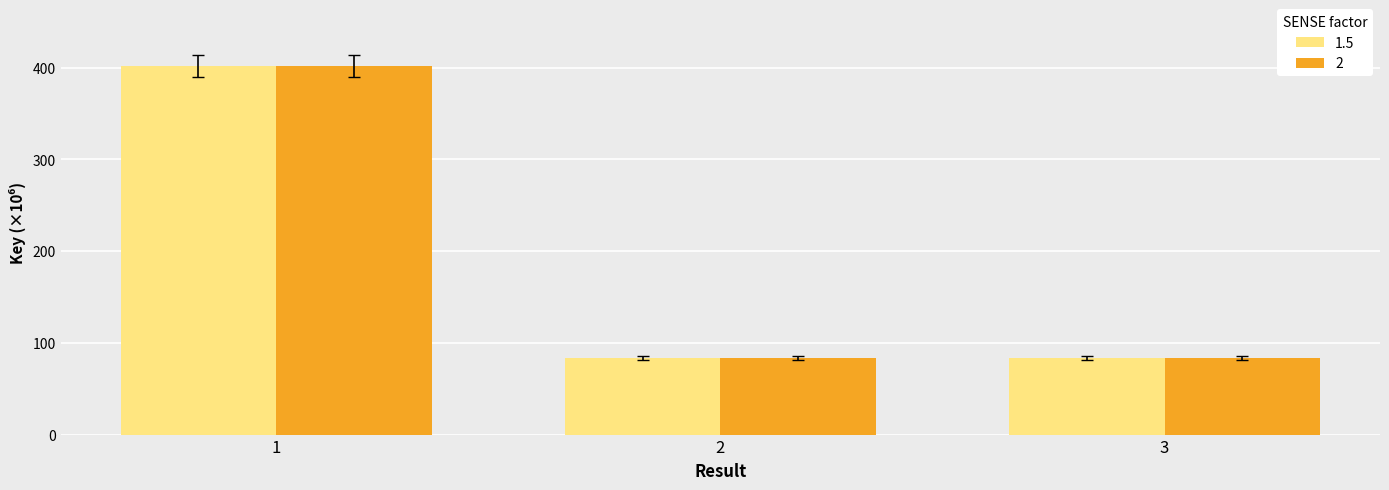

At which category is the sum across all series the highest?

1